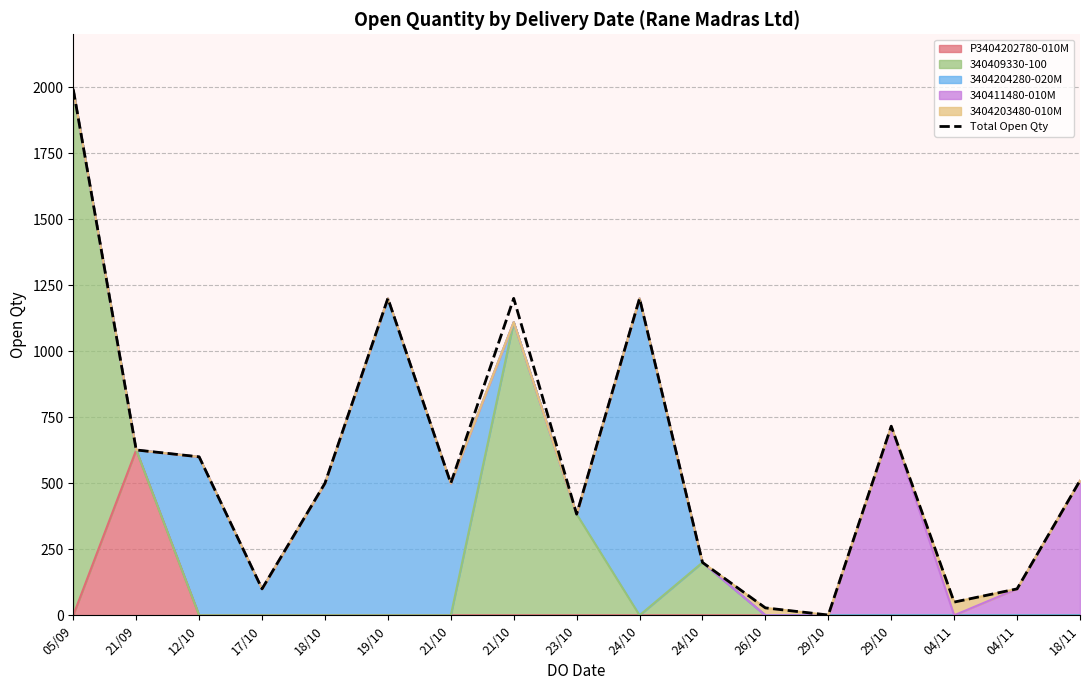

Which label corresponds to the smallest value in the chart?

29/10